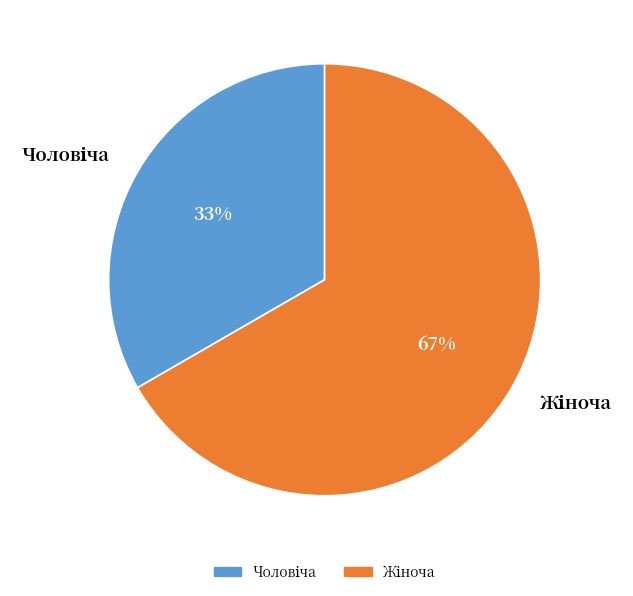

How many segments does this pie chart have?

2